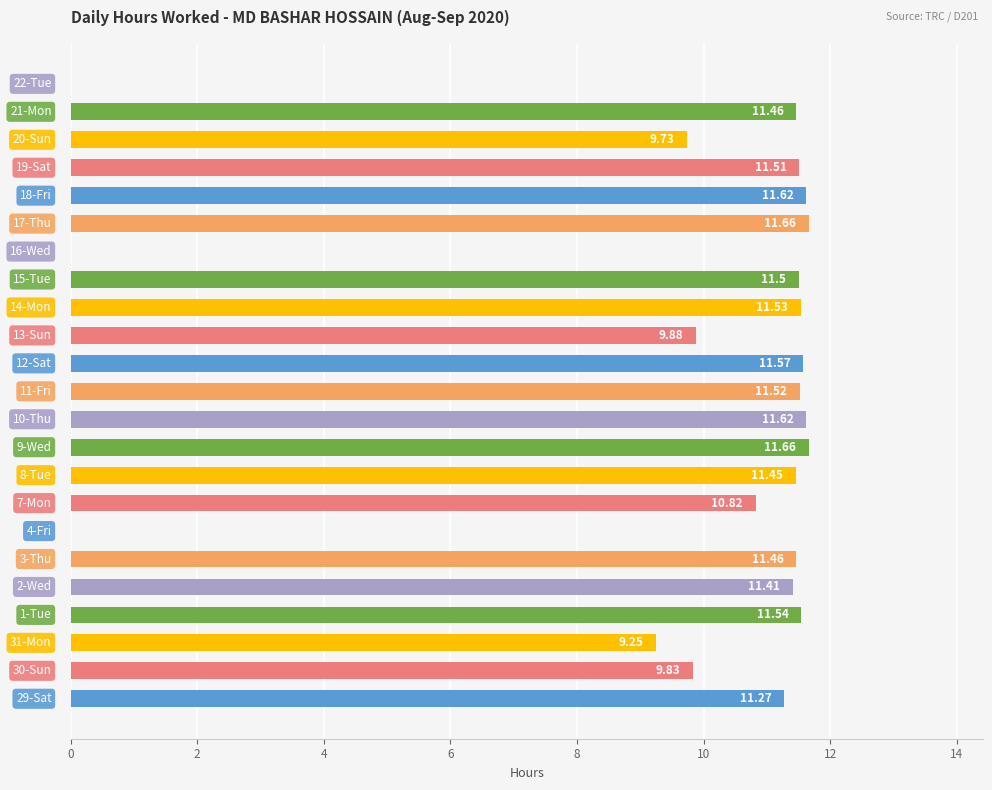

Count the number of categories in the chart.

23